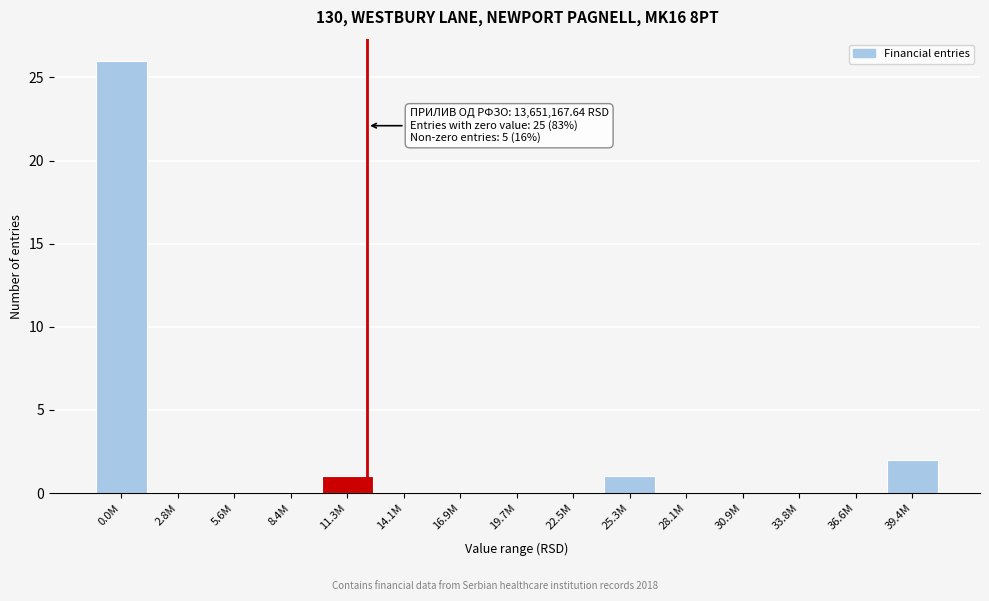

Reading right to left, transcribe all the data shown in this chart.

39.4M=2	36.6M=0	33.8M=0	30.9M=0	28.1M=0	25.3M=1	22.5M=0	19.7M=0	16.9M=0	14.1M=0	11.3M=1	8.4M=0	5.6M=0	2.8M=0	0.0M=26